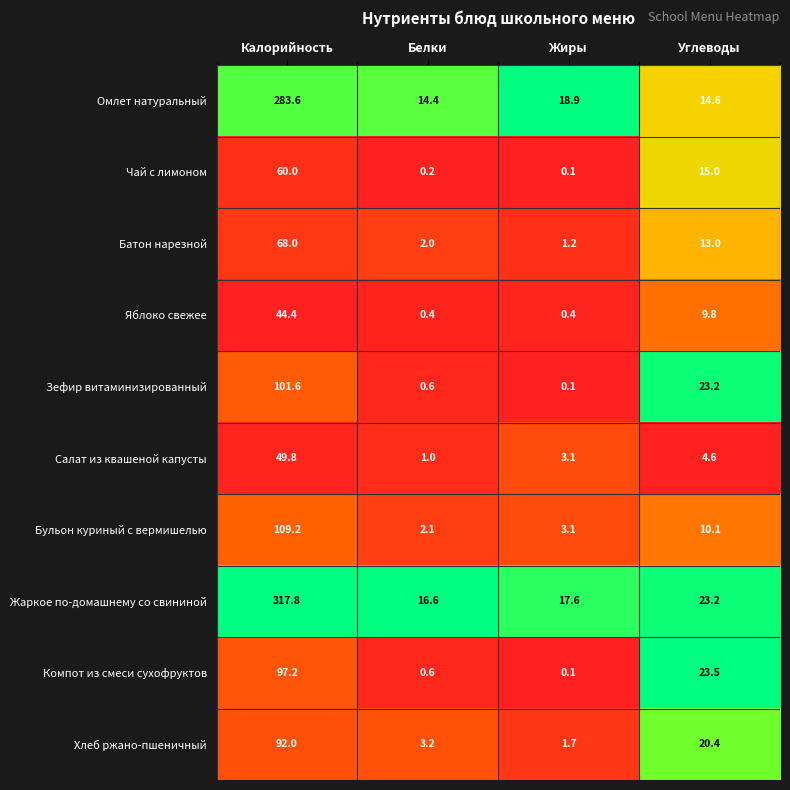

Is the value of Чай с лимоном at Углеводы greater than the value of Хлеб ржано-пшеничный at Углеводы?

No